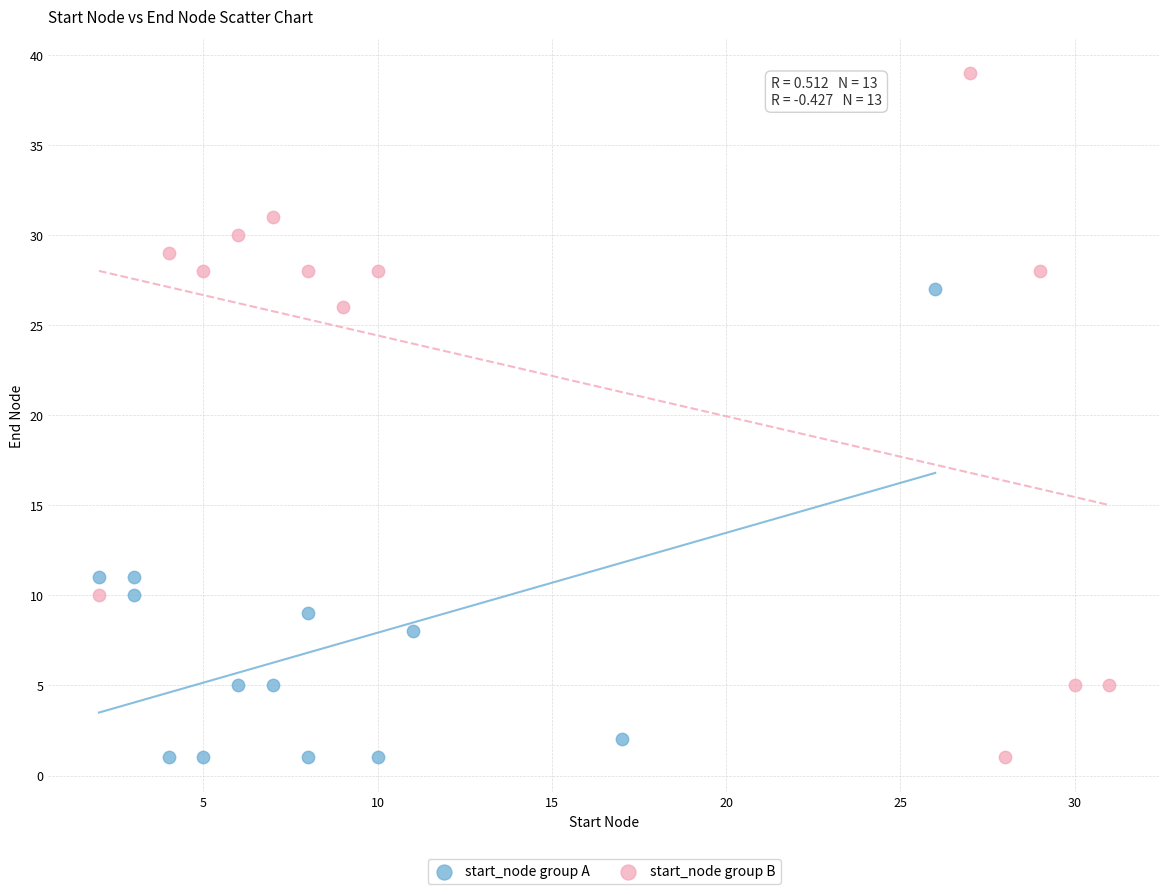

Which series reaches the maximum Y coordinate?

start_node group B